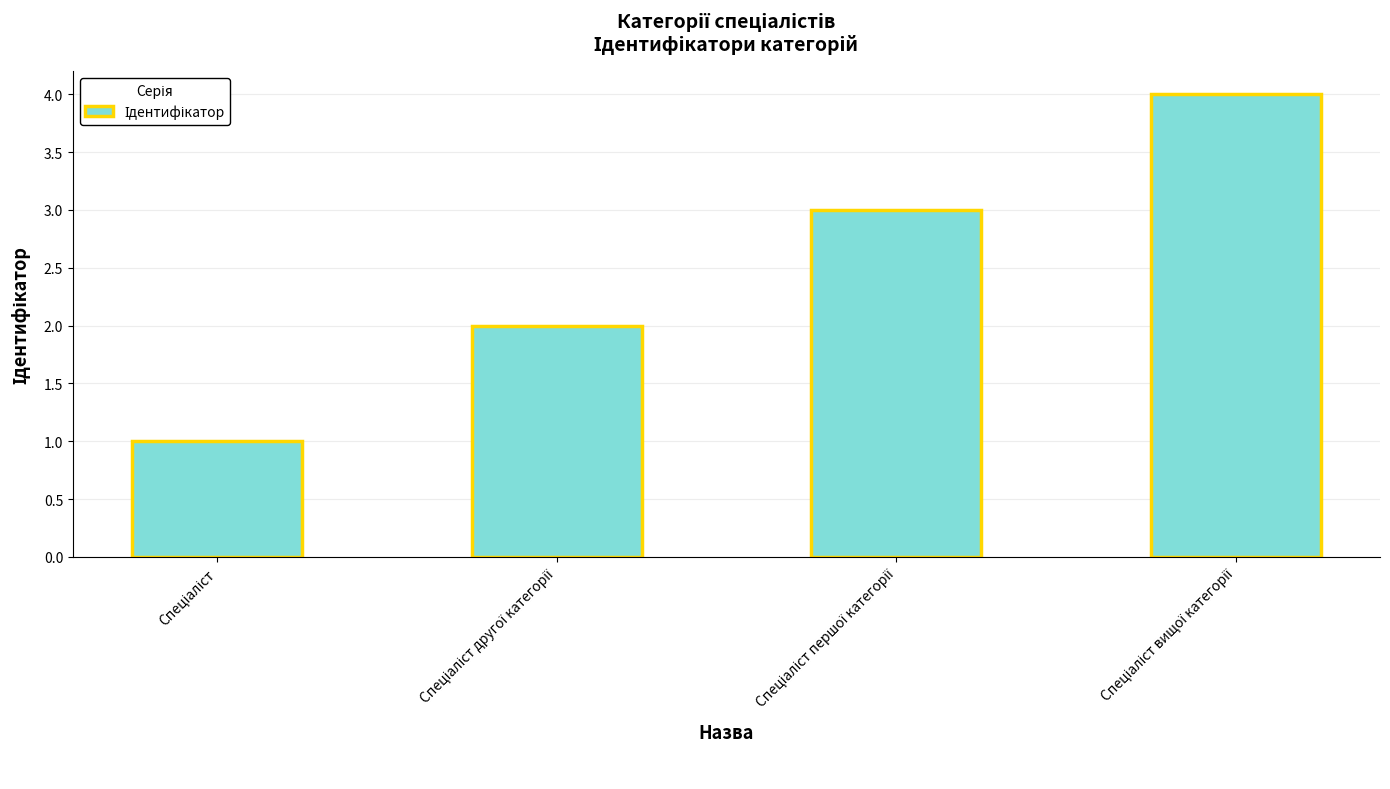

What is the maximum value shown in the chart?

4